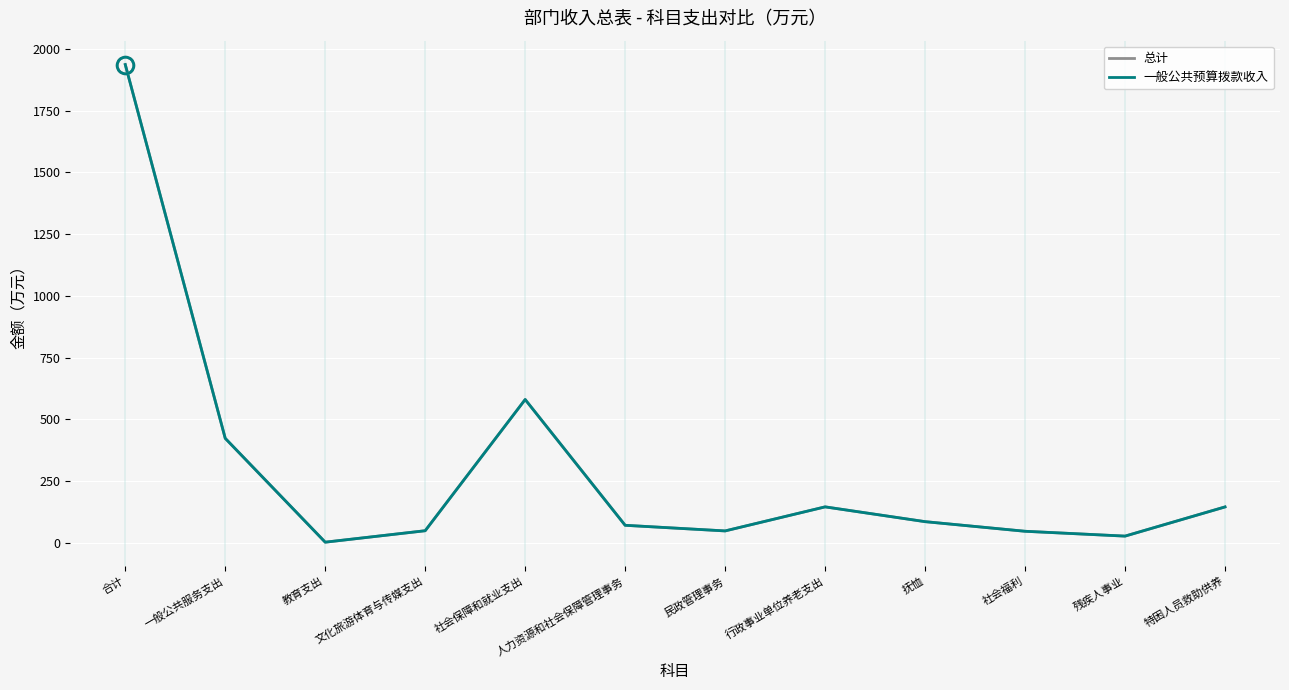

Read the 总计 value at 一般公共服务支出.

422.9